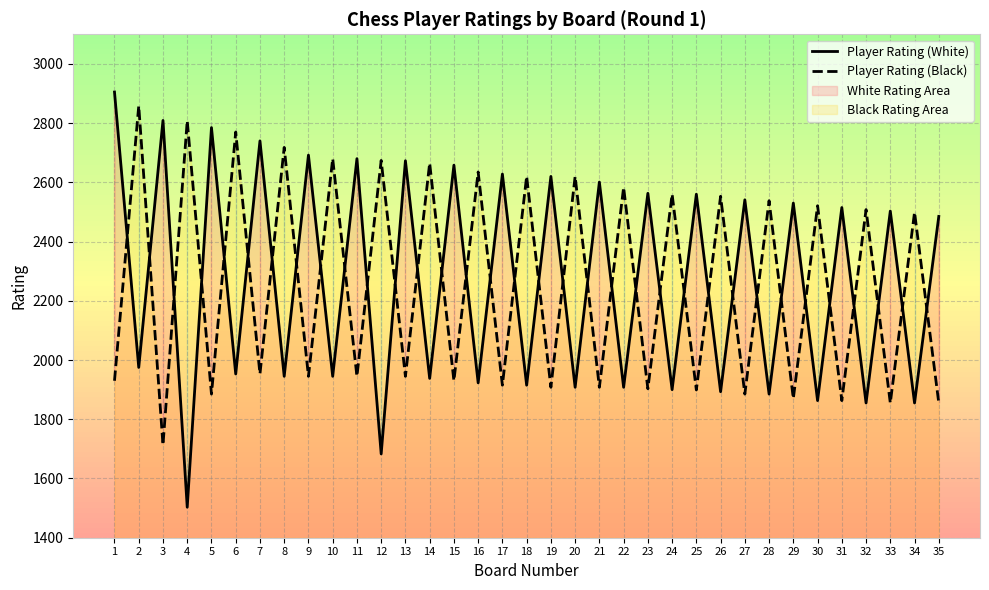

Rank the categories by Player Rating (White) value from highest to lowest.

1, 3, 5, 7, 9, 11, 13, 15, 17, 19, 21, 23, 25, 27, 29, 31, 33, 35, 2, 6, 8, 10, 14, 16, 18, 20, 22, 24, 26, 28, 30, 32, 34, 12, 4